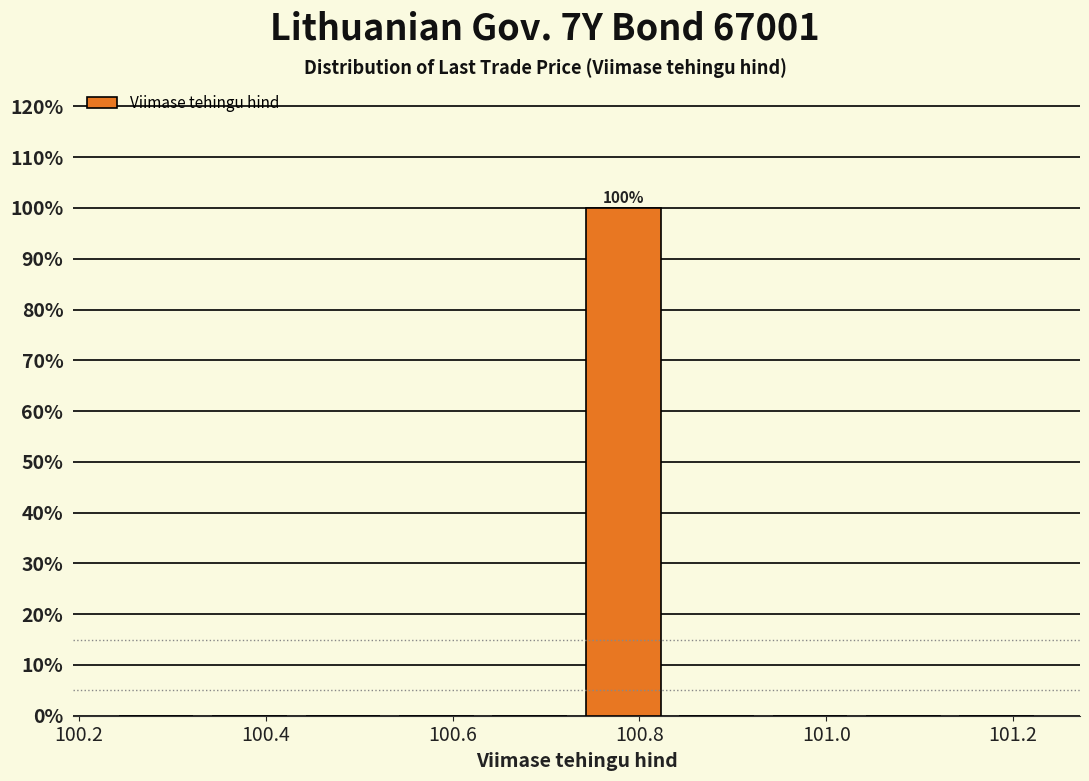

Over which range of the x-axis is the bar tallest?

100.74 to 100.84